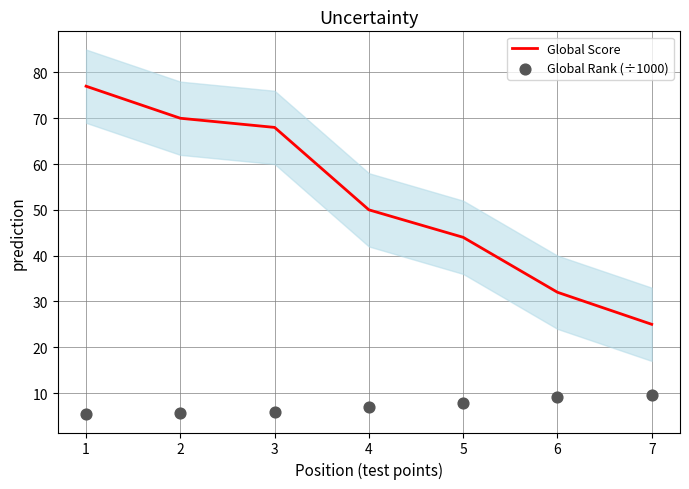

Which series reaches the minimum Y coordinate?

Global Rank (÷1000)